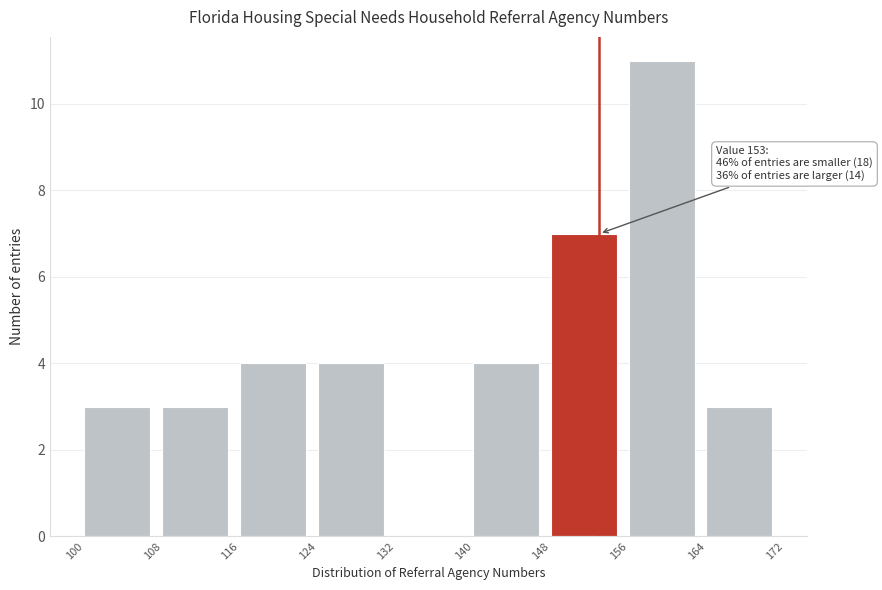

Which range on the x-axis has the tallest bar?

156 to 164